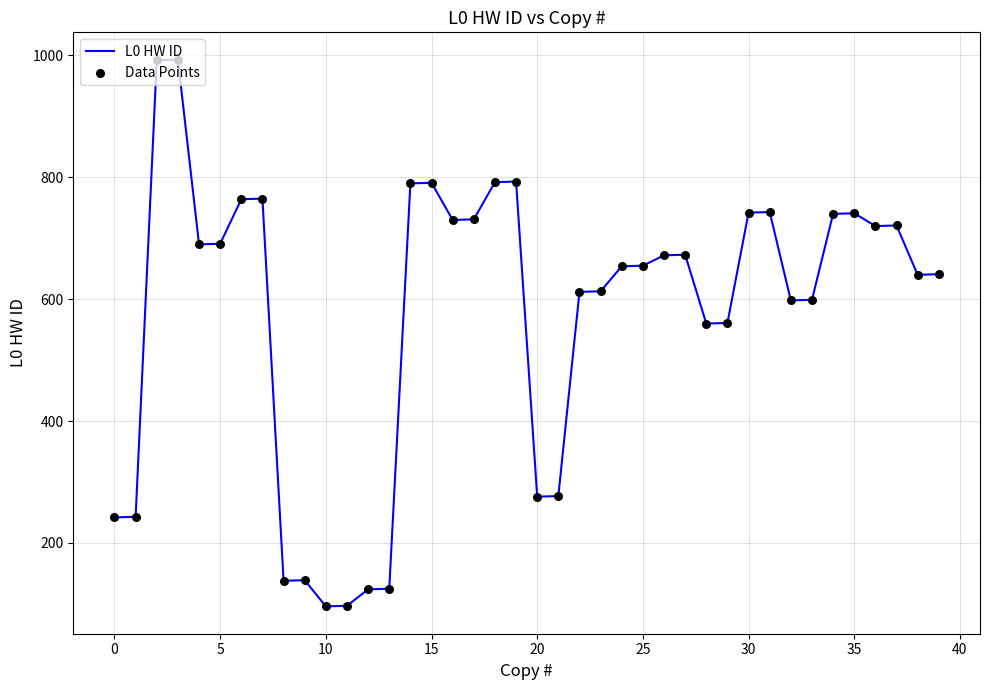

What is the difference between the maximum and minimum values?

897